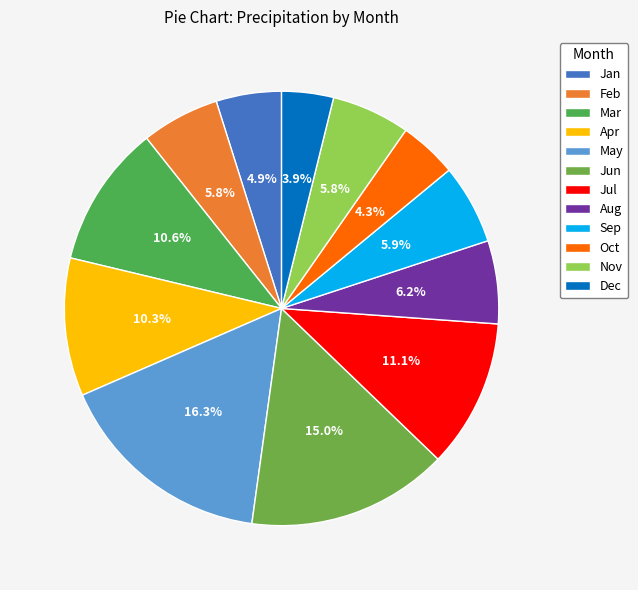

What is the total percentage of Jan and Aug?

11.0%